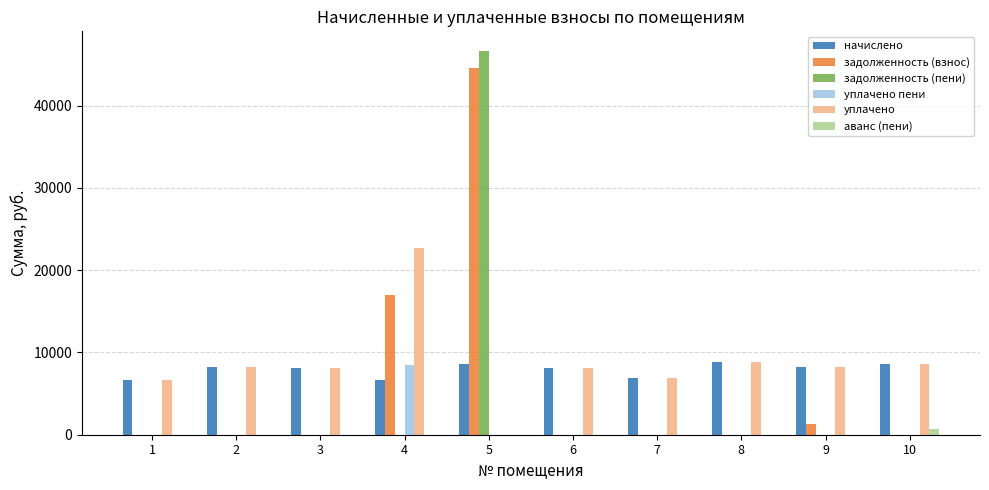

At which category is the sum across all series the highest?

5